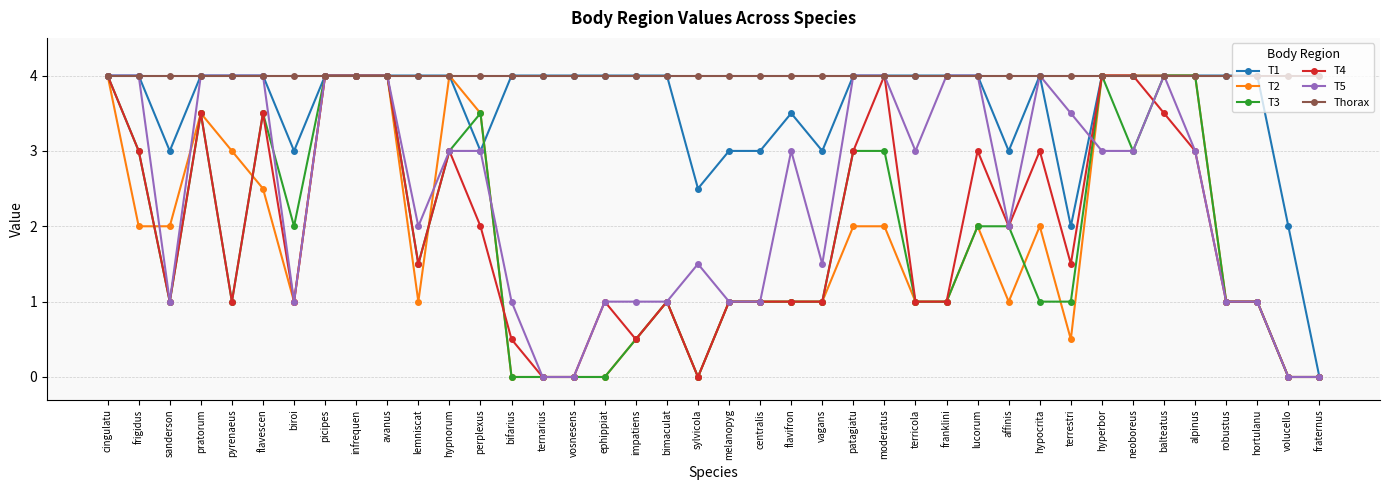

What is the label of the 13th point from the left?

perplexus